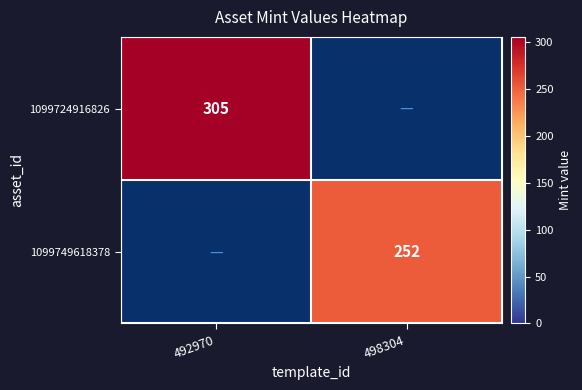

The value of 1099724916826 at 492970 is 457. True or false?

False